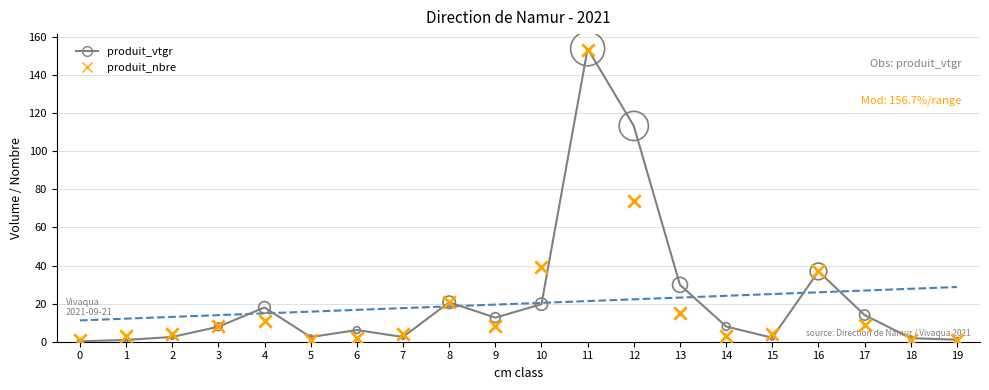

What are all the series names shown in the legend?

produit_vtgr, produit_nbre